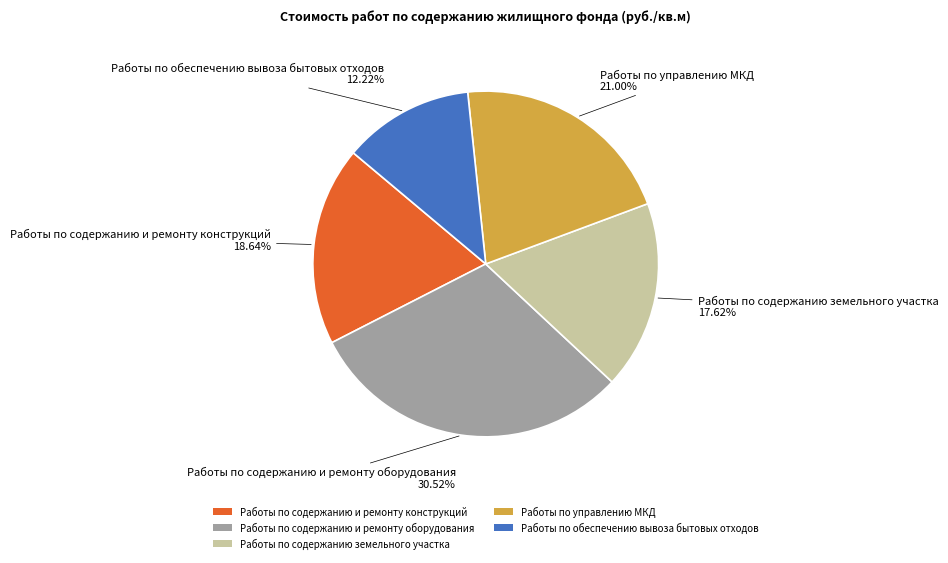

Which has a higher value, Работы по управлению МКД or Работы по содержанию и ремонту оборудования?

Работы по содержанию и ремонту оборудования